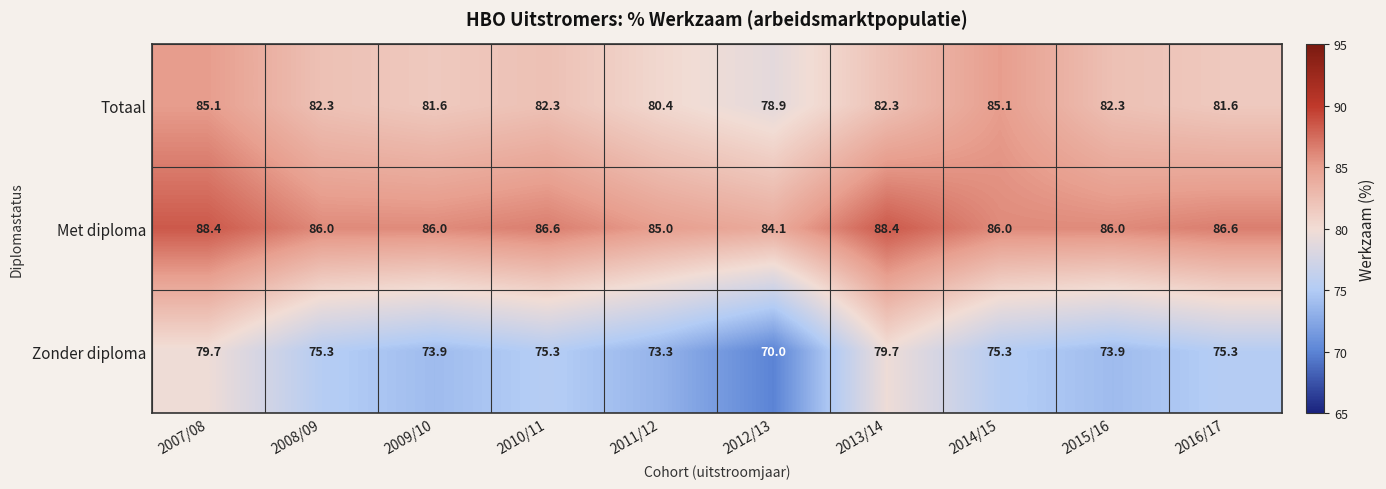

Is it true that Zonder diploma equals 114.0 at 2010/11?

False